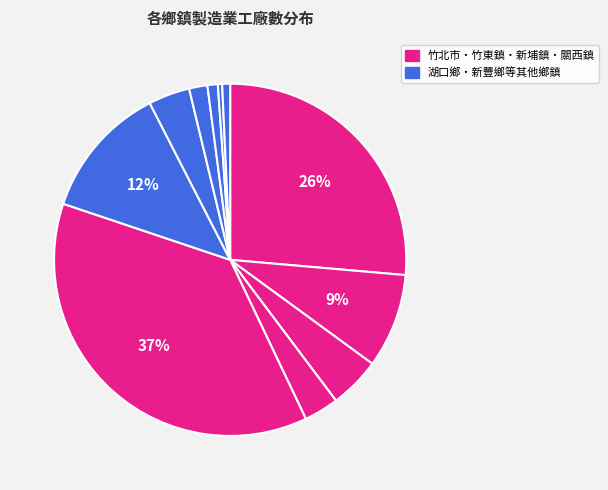

How many segments does this pie chart have?

11